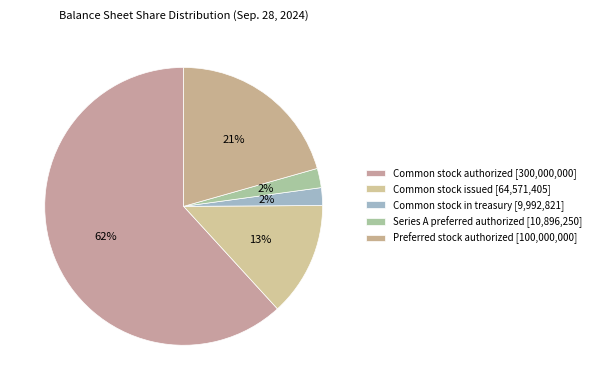

How many slices are in this pie chart?

5